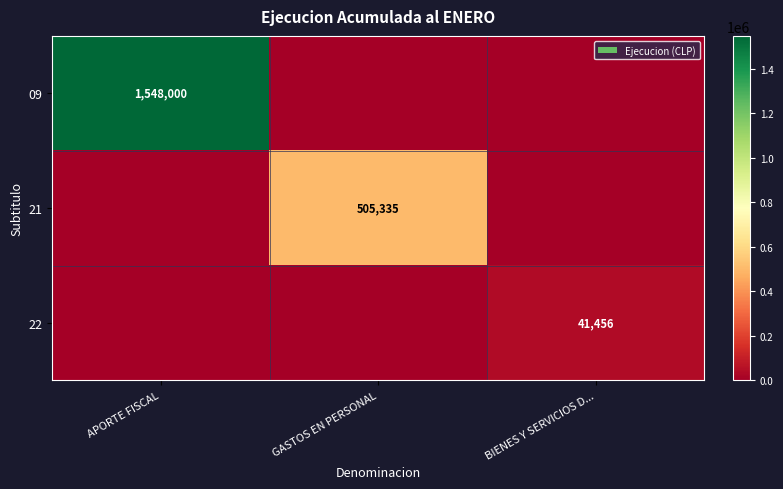

The value of 22 at BIENES Y SERVICIOS D... is 27556. True or false?

False